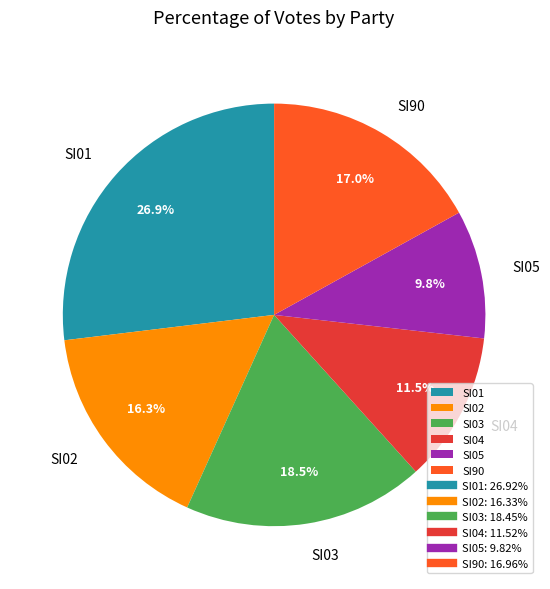

Is the sum of SI90 and SI04 greater than half?

No